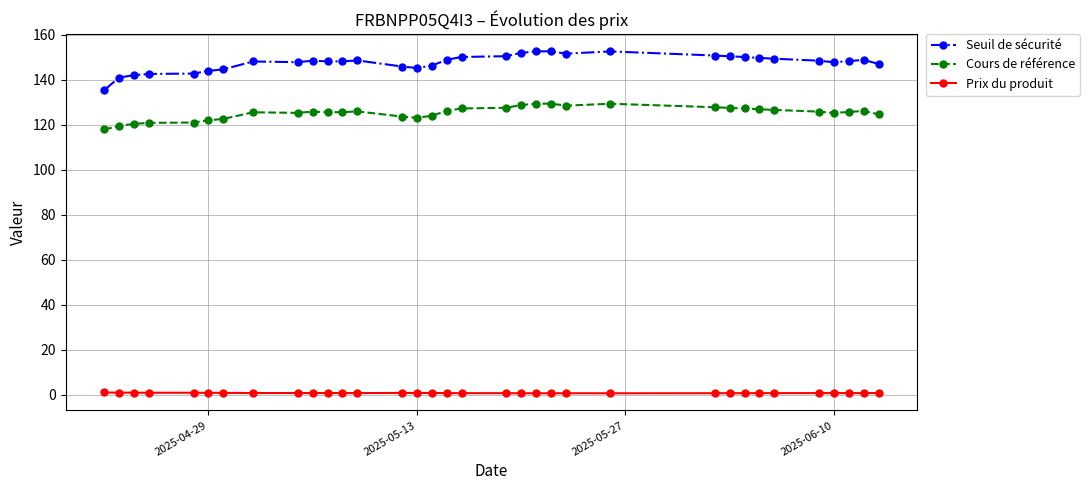

Rank the series by their average value, from highest to lowest.

Seuil de sécurité, Cours de référence, Prix du produit